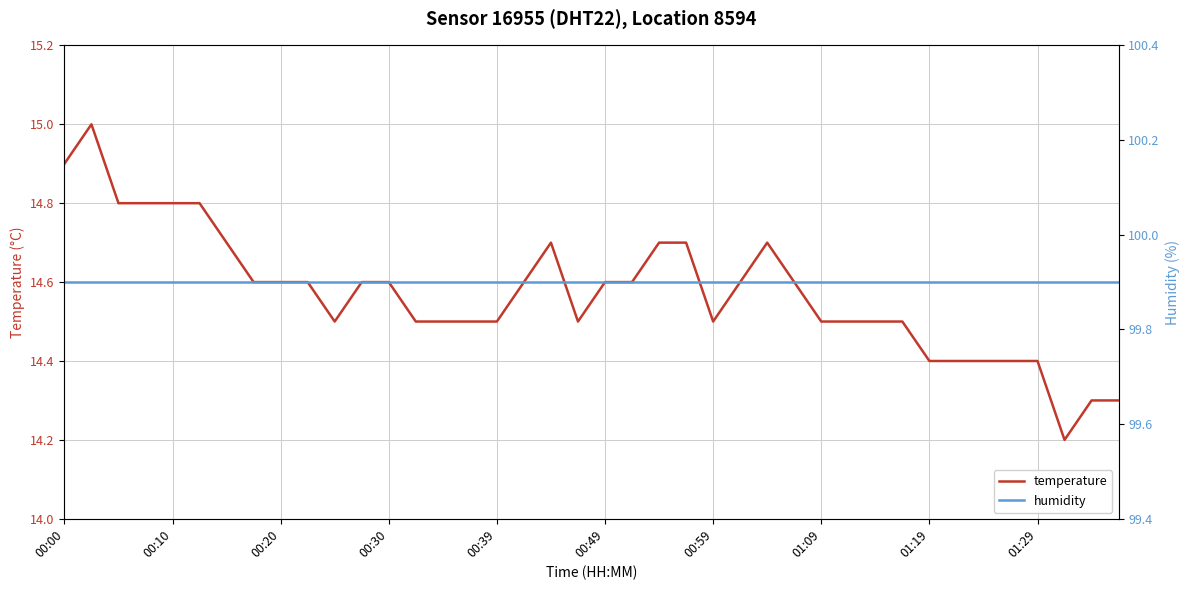

True or false: humidity and temperature intersect in this chart.

False